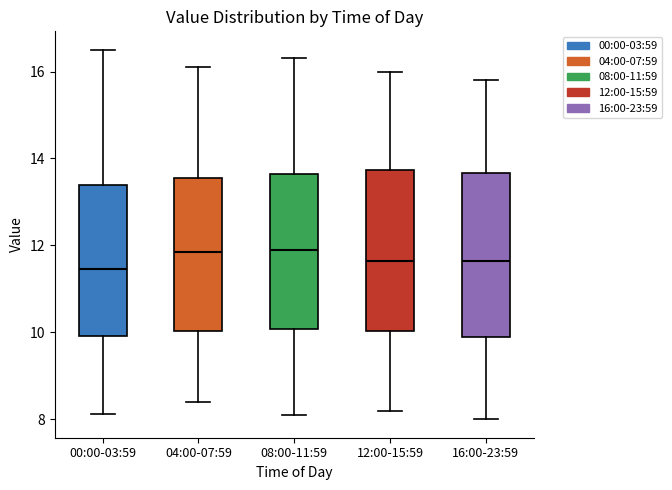

Reading left to right, transcribe this box plot: for each box, give where its median line is, the range the box spans, and where its two whiskers end, as read against the y-axis. The values are not printed on the chart, so give them approximately, as read against the axis.

00:00-03:59: median 11.4, box 10.0 to 13.4, whiskers 8.2 to 16.6
04:00-07:59: median 11.8, box 10.0 to 13.6, whiskers 8.4 to 16.2
08:00-11:59: median 12.0, box 10.0 to 13.6, whiskers 8.2 to 16.4
12:00-15:59: median 11.6, box 10.0 to 13.8, whiskers 8.2 to 16.0
16:00-23:59: median 11.6, box 10.0 to 13.6, whiskers 8.0 to 15.8